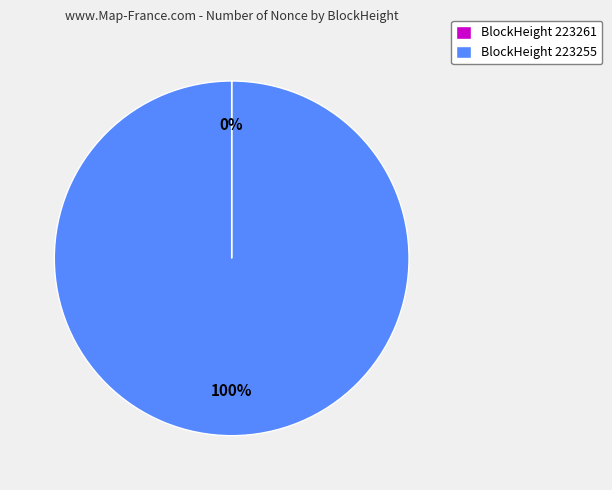

Does BlockHeight 223255 account for over 50% of the chart?

Yes